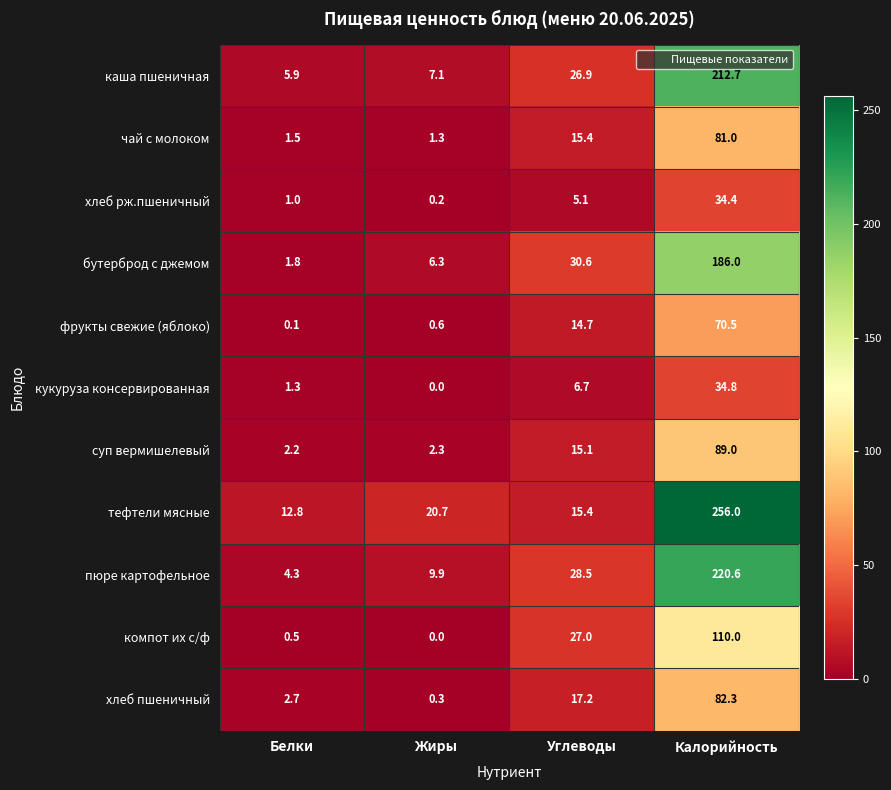

True or false: хлеб рж.пшеничный has a value of 7.7 at Углеводы.

False